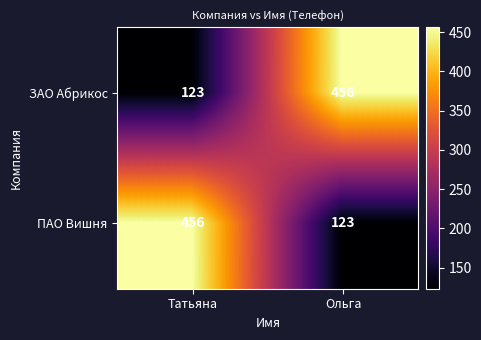

Reading left to right, list all the values displayed in this chart.

ЗАО Абрикос: 123	456
ПАО Вишня: 456	123